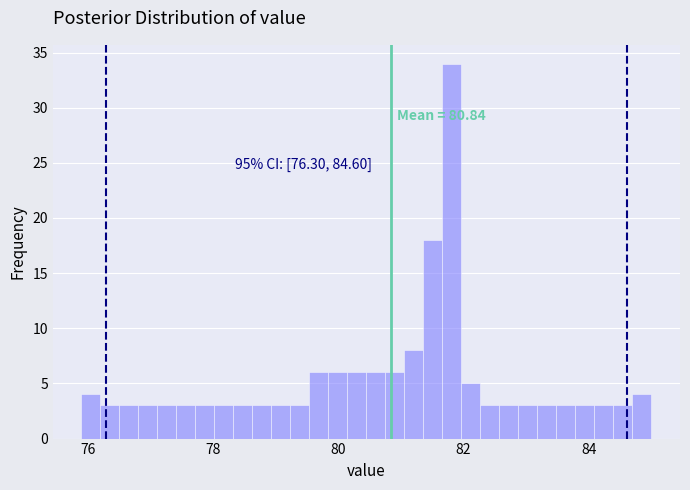

Read against the x-axis, roughly where is the centre of the tallest bar?

81.8